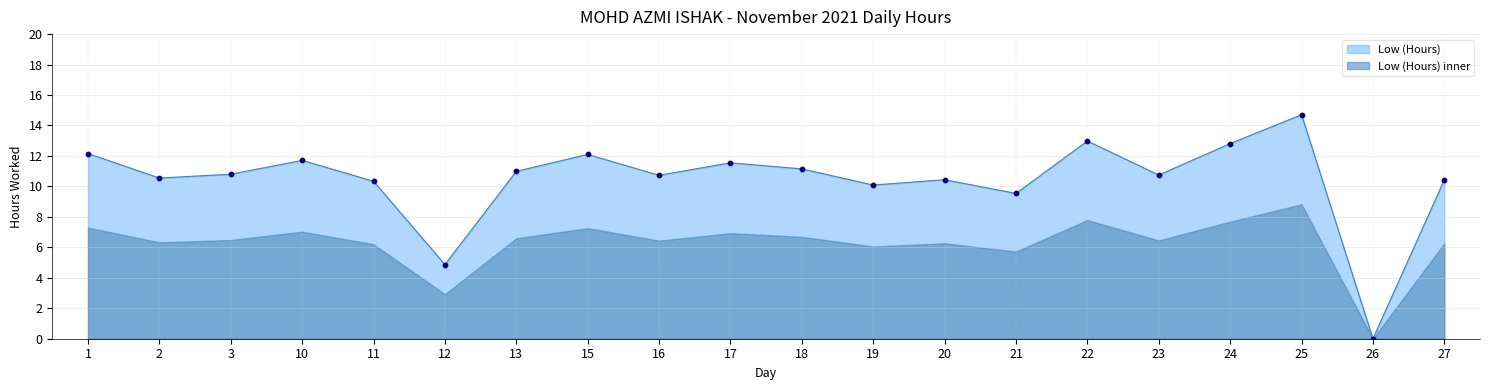

What is the ratio of the value at 27 to the value at 10?

0.9